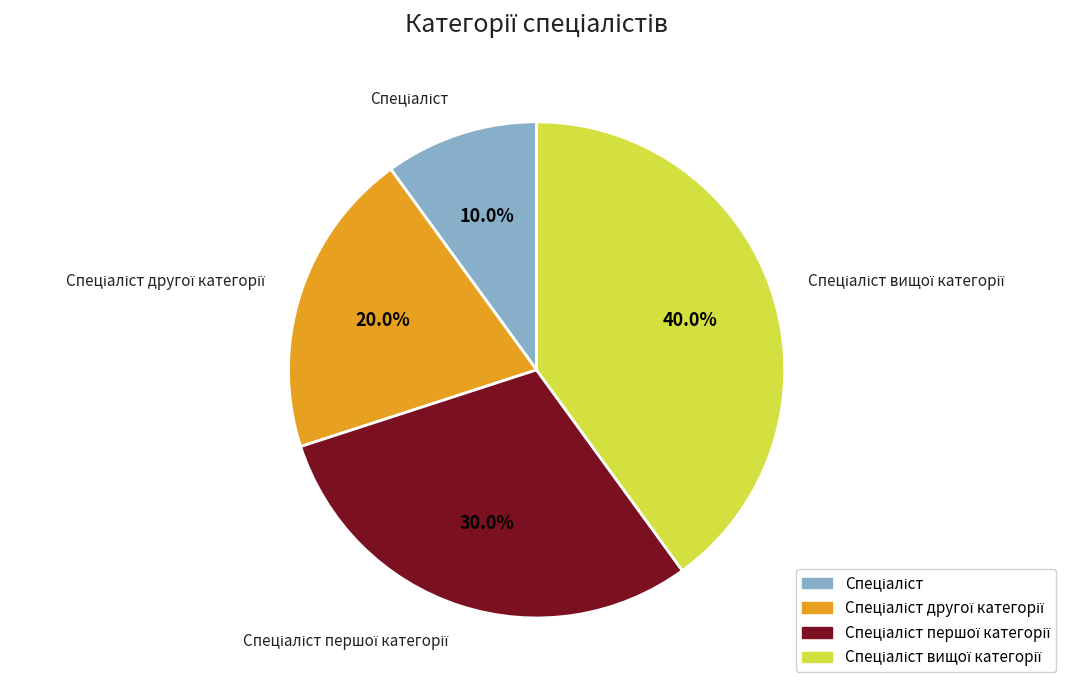

Does any single category account for the majority?

No